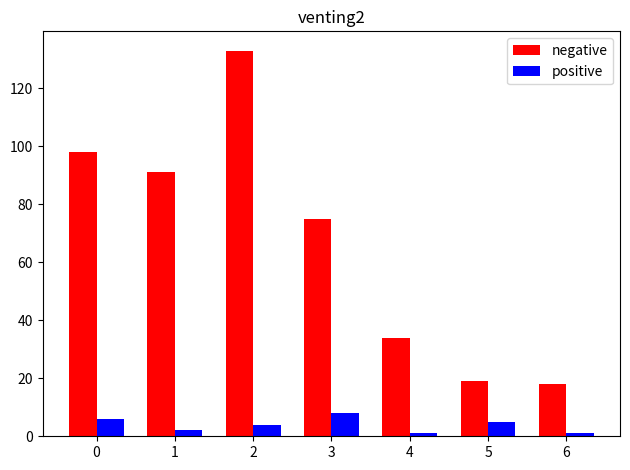

Does the chart contain stacked bars?

No